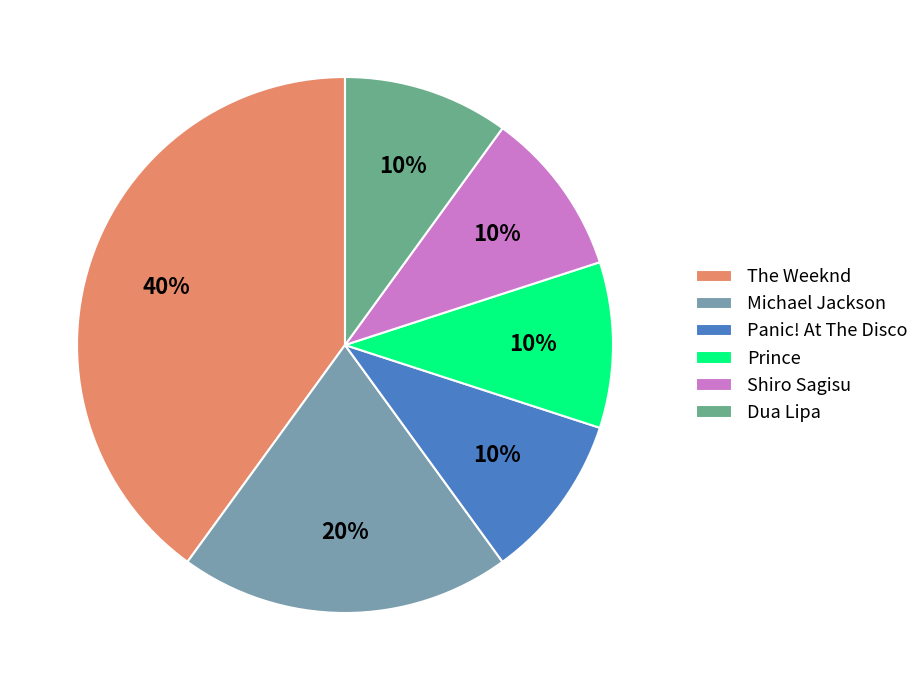

Does Panic! At The Disco represent more than half of the total?

No